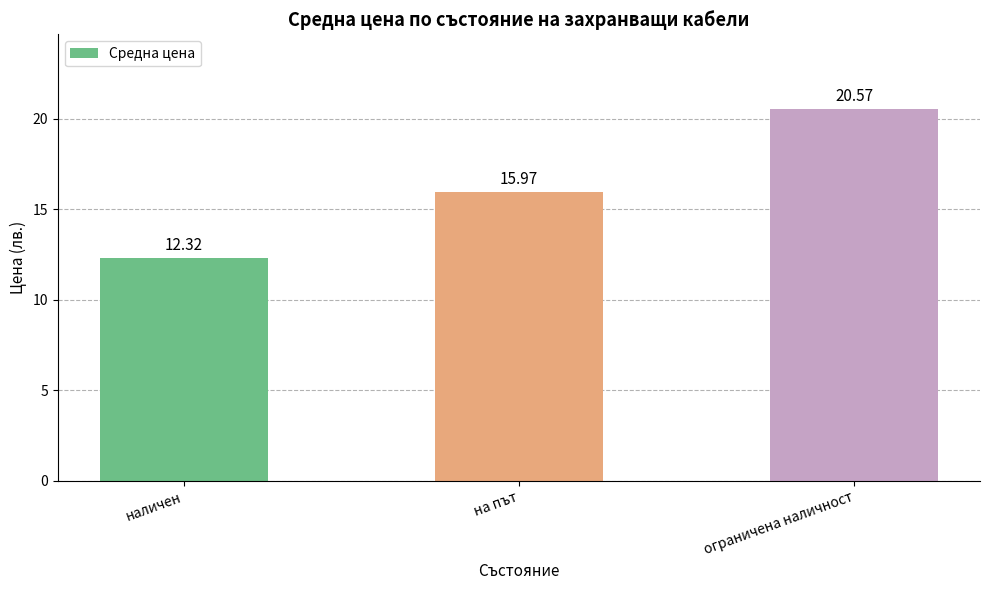

Reading left to right, extract all data points from this chart.

12.3	16.0	20.6